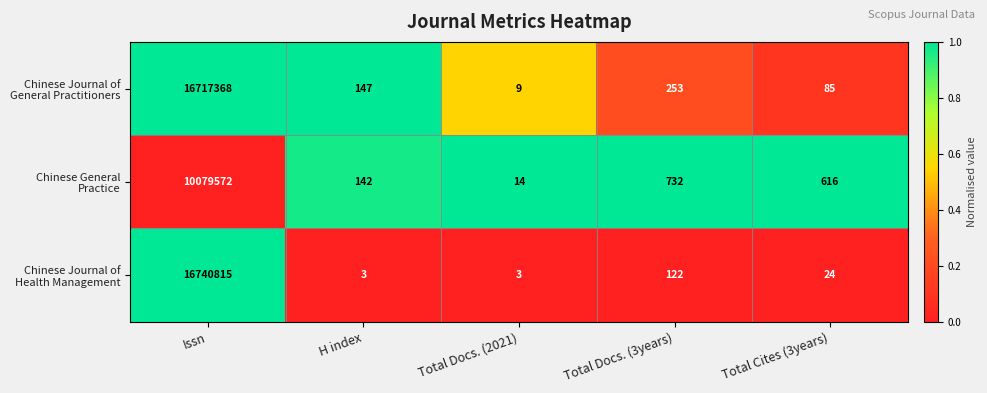

What is the greatest value displayed?

16740815